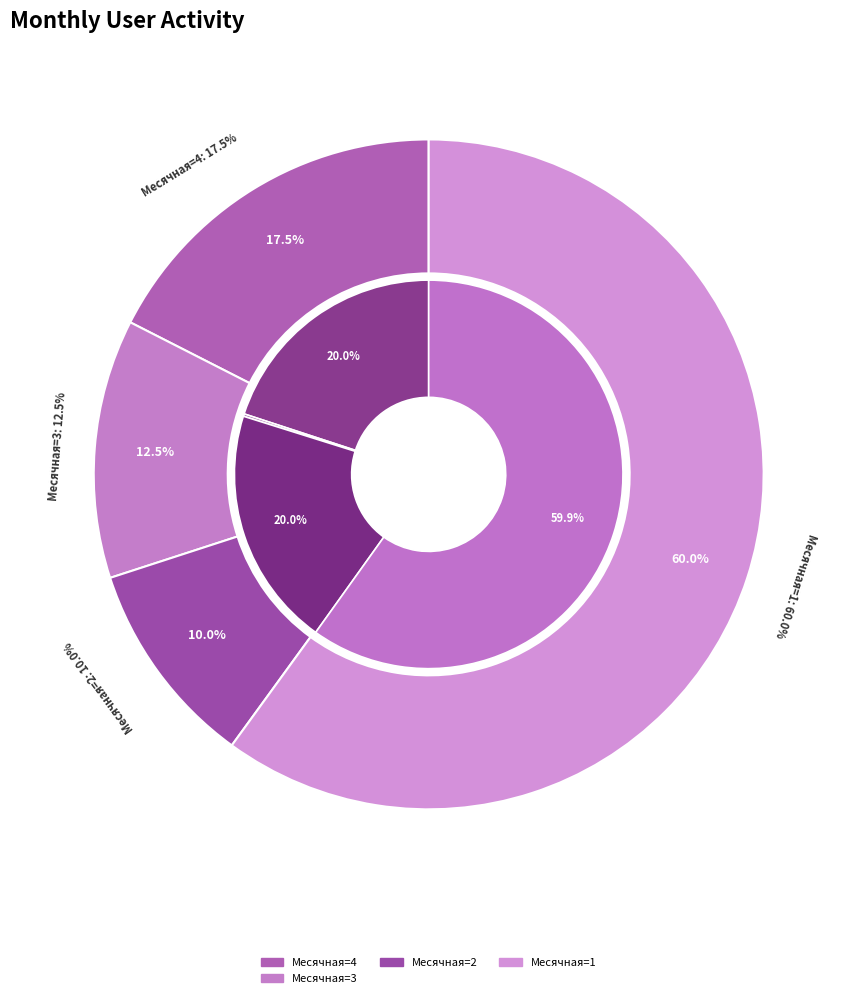

Is 2024-05-13 the majority of the pie?

No